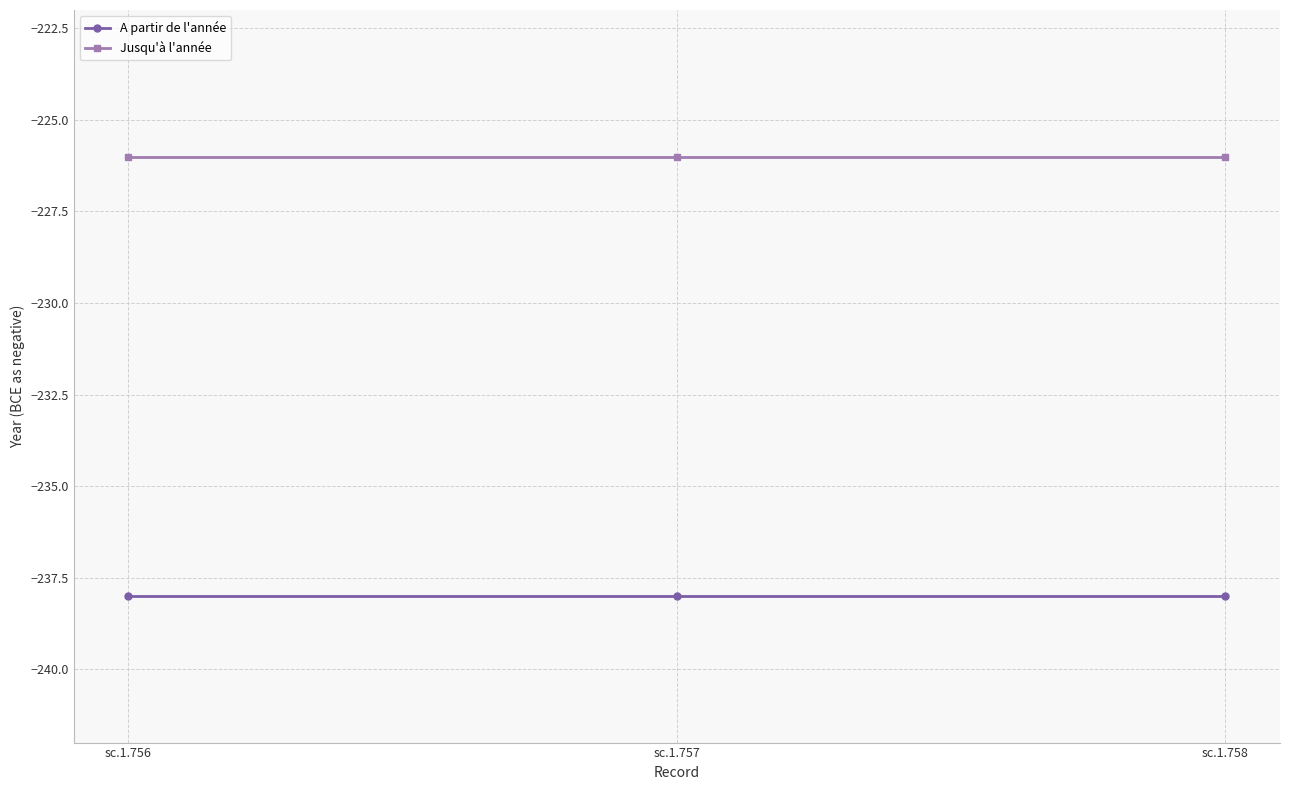

Is the value of Jusqu'à l'année at sc.1.757 greater than the value of A partir de l'année at sc.1.756?

Yes